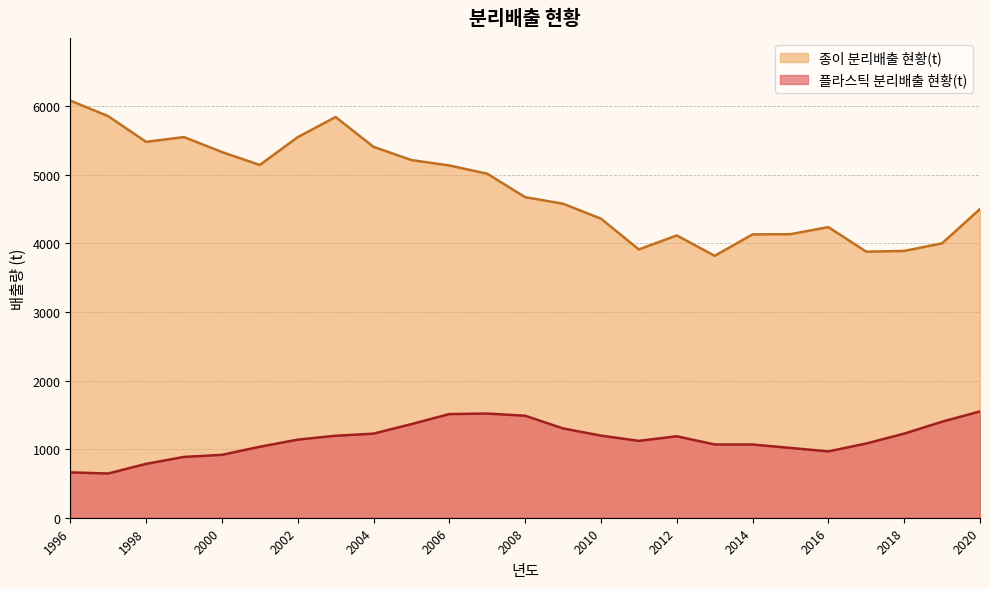

True or false: 종이 분리배출 현황(t) has a value of 7581.9 at 1998.

False